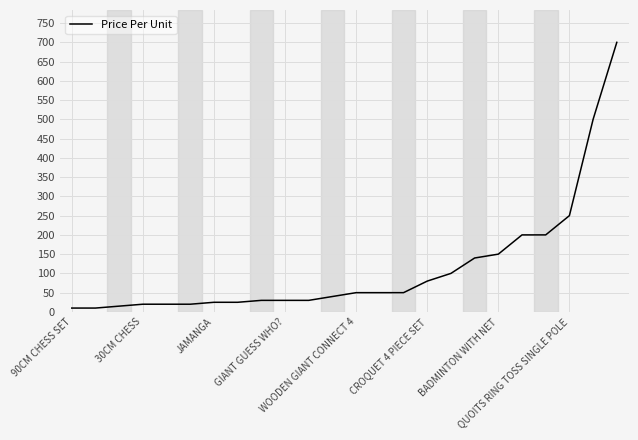

What is the maximum value shown in the chart?

700